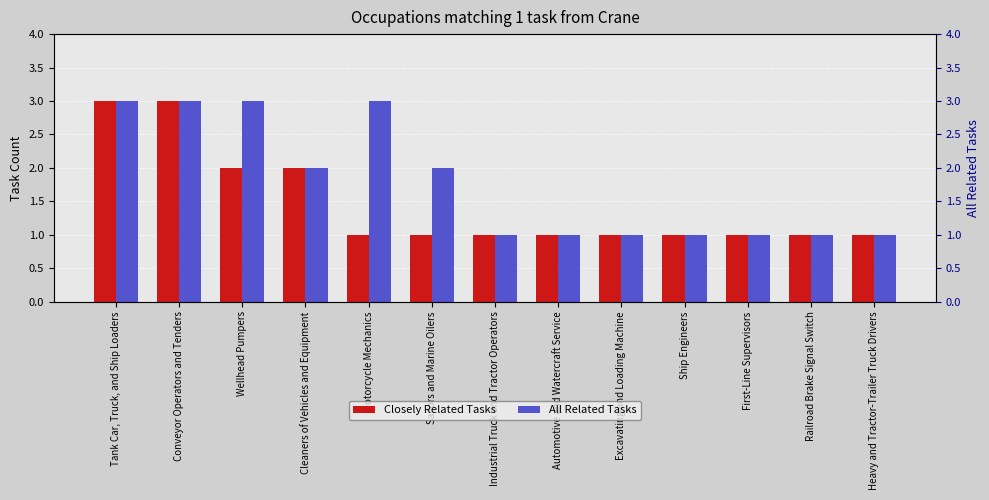

Which series changed the most between Cleaners of Vehicles and Equipment and Automotive and Watercraft Service?

Closely Related Tasks